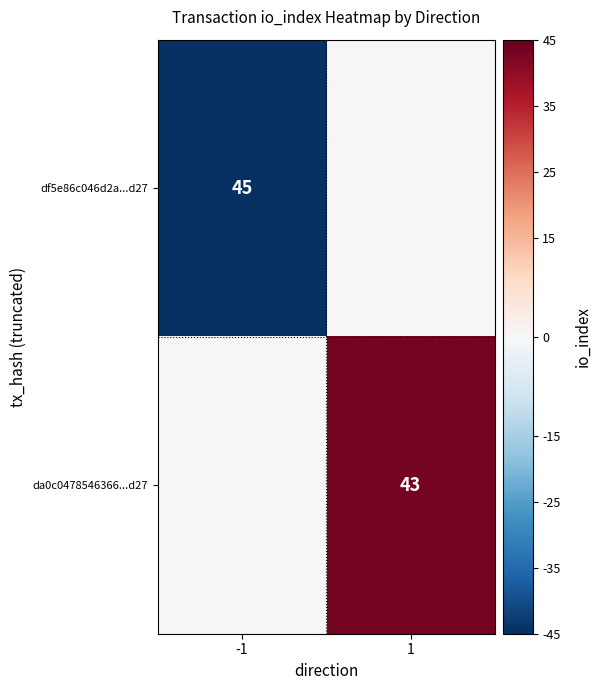

Is it true that df5e86c046d2a...d27 equals 45 at -1?

True